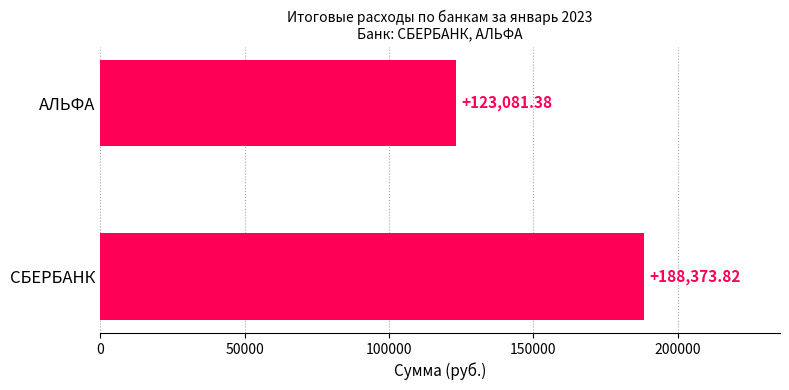

List the labels in order of value, smallest first.

АЛЬФА, СБЕРБАНК